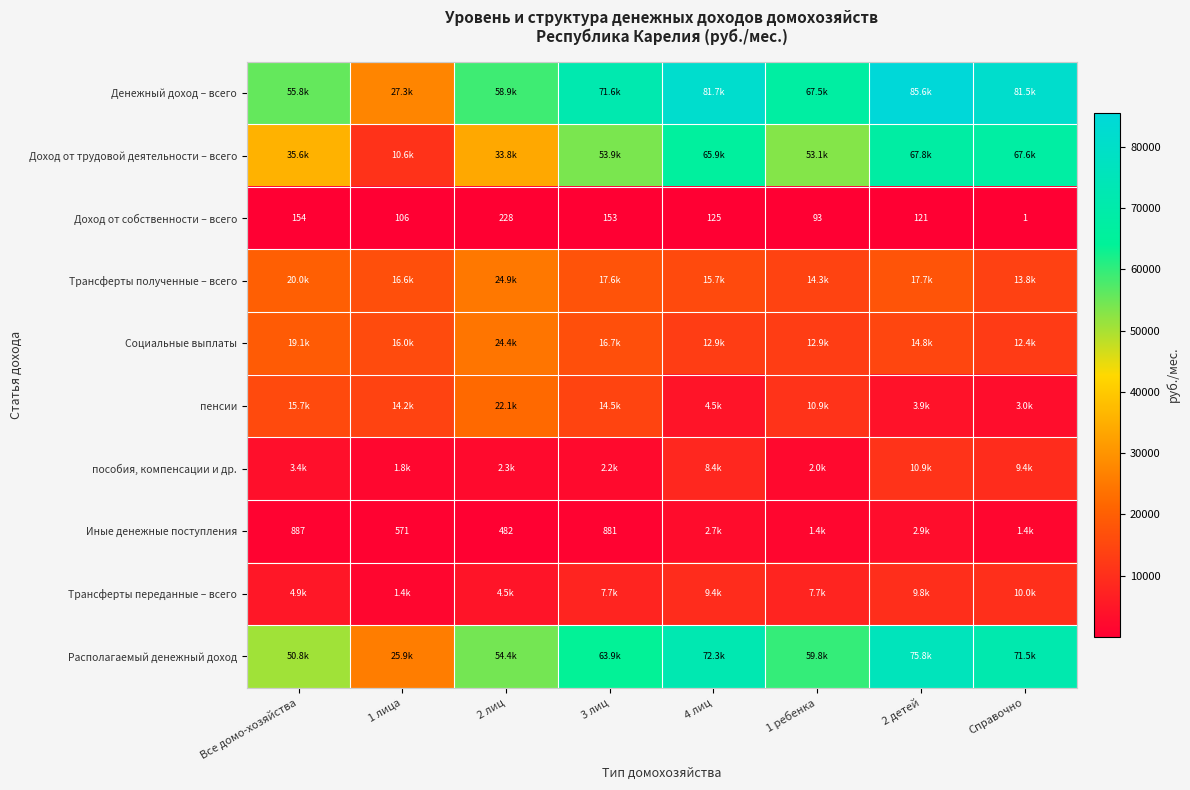

Count the number of categories in the chart.

8